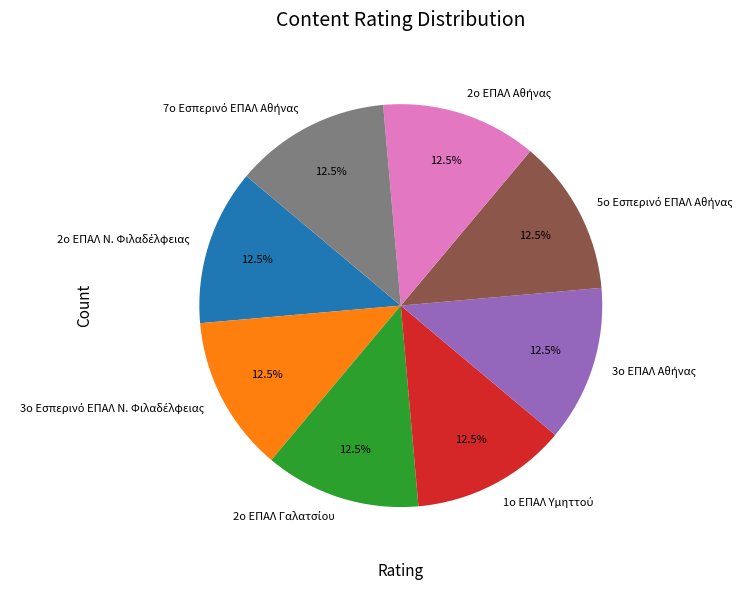

Does any single category account for the majority?

No